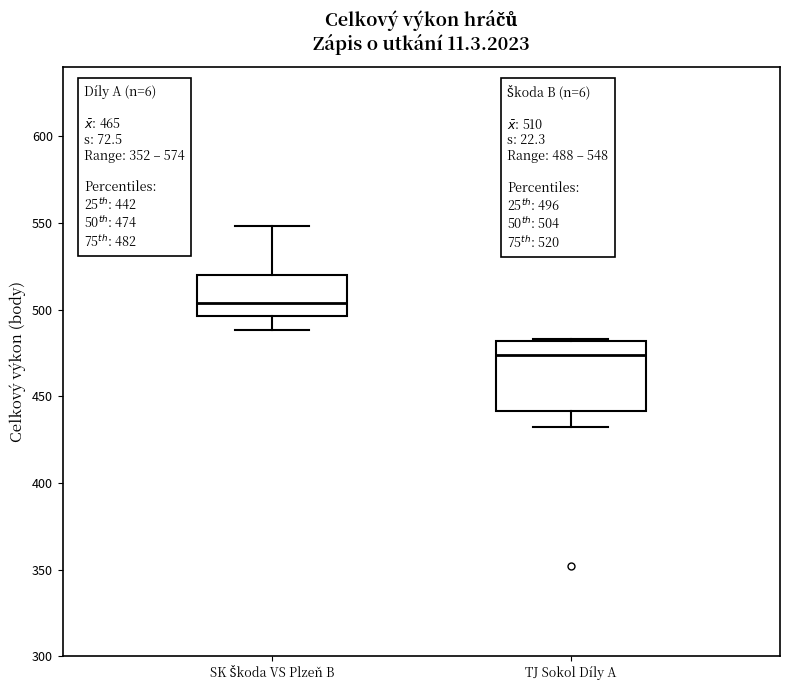

Which box is the tallest, from its lower edge to its upper edge?

TJ Sokol Díly A